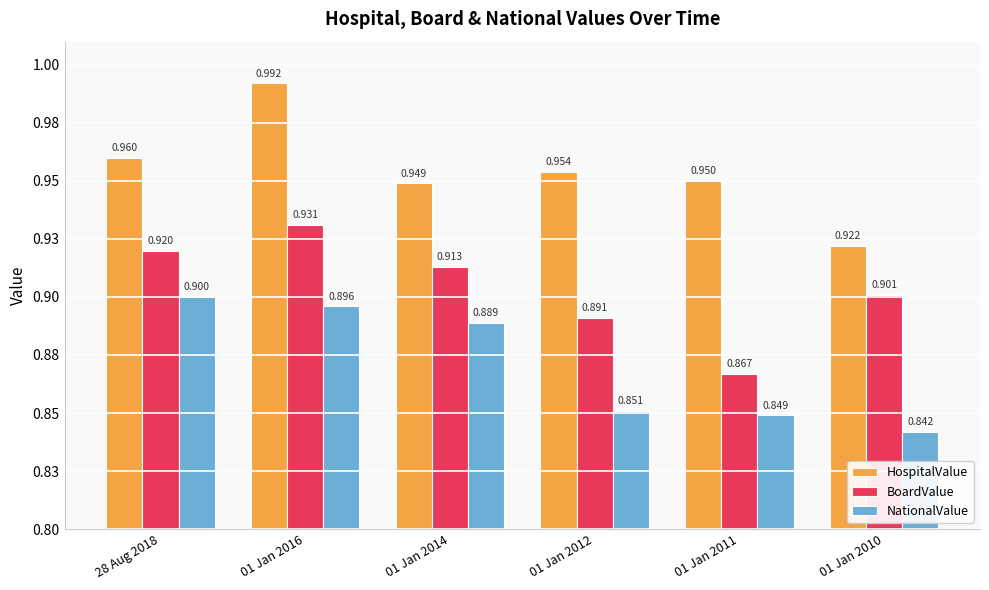

What is the label of the 1st bar from the right?

01 Jan 2010